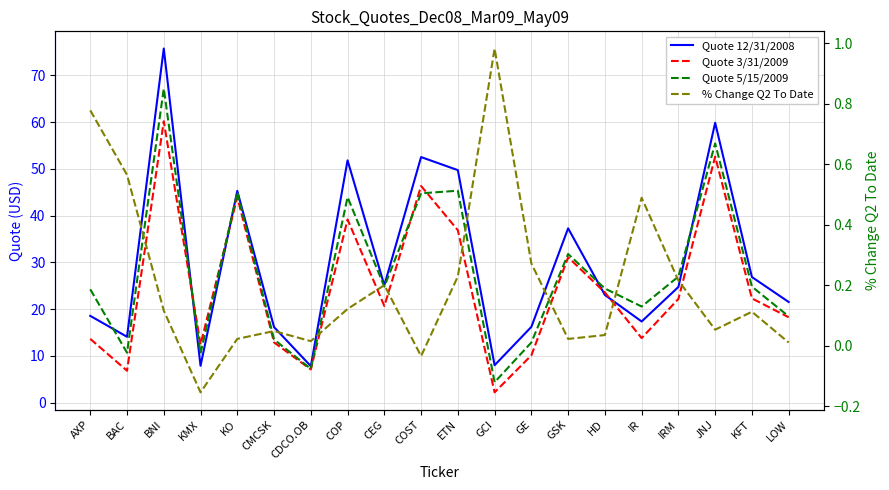

The value of Quote 3/31/2009 at COP is 25.5. True or false?

False